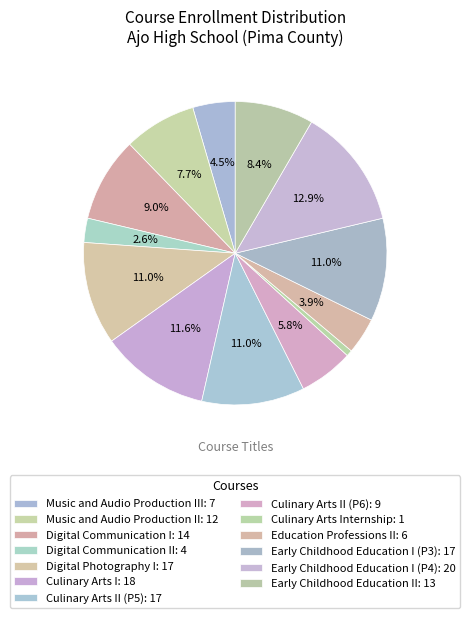

Does any single category account for the majority?

No